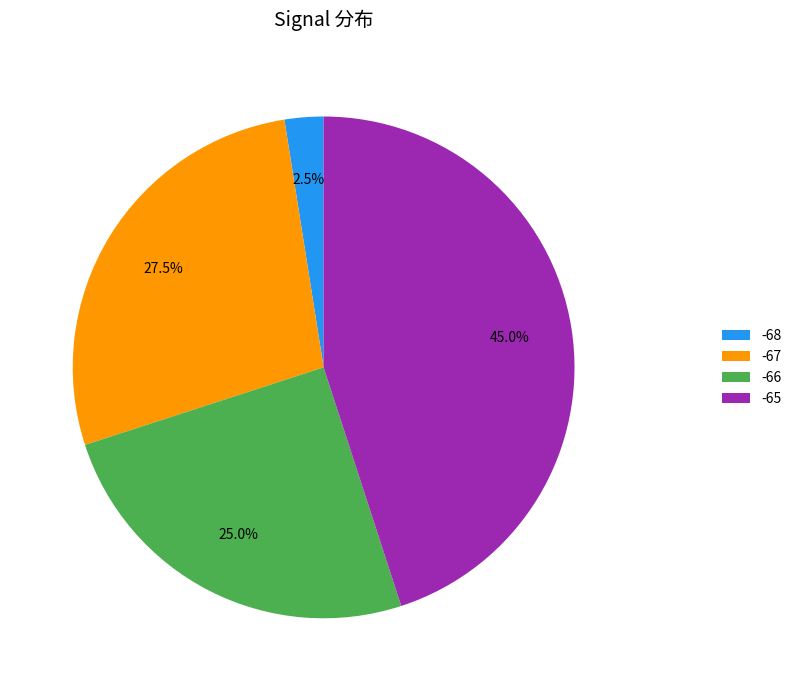

What is the ratio of the value at -65 to the value at -66?

1.8